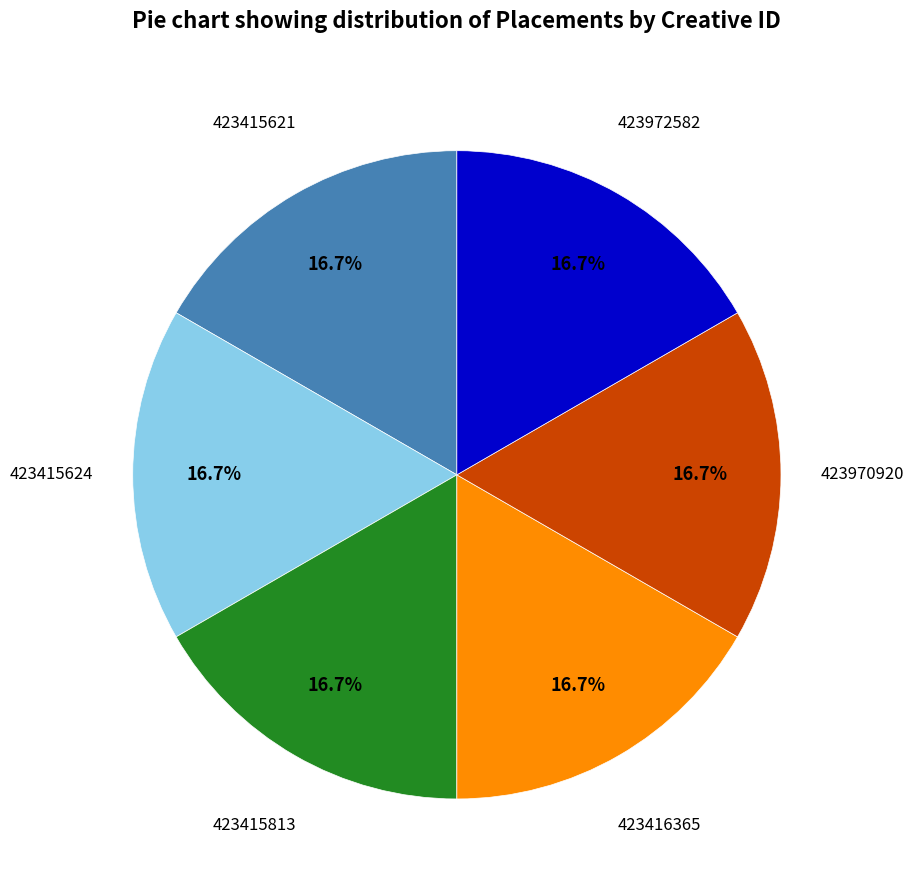

Is there any slice that represents more than half of the pie?

No